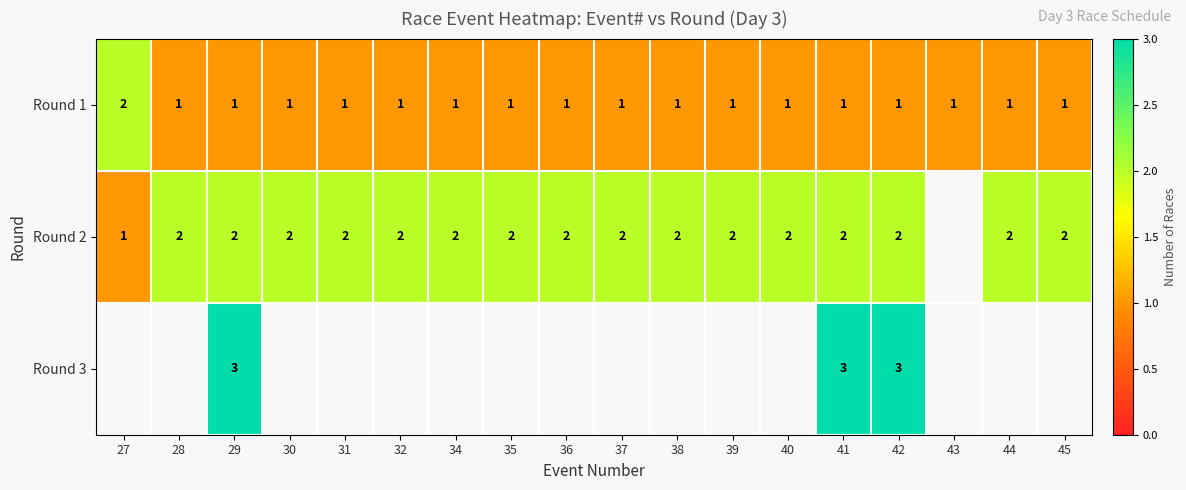

At how many categories does at least one series exceed 1?

17